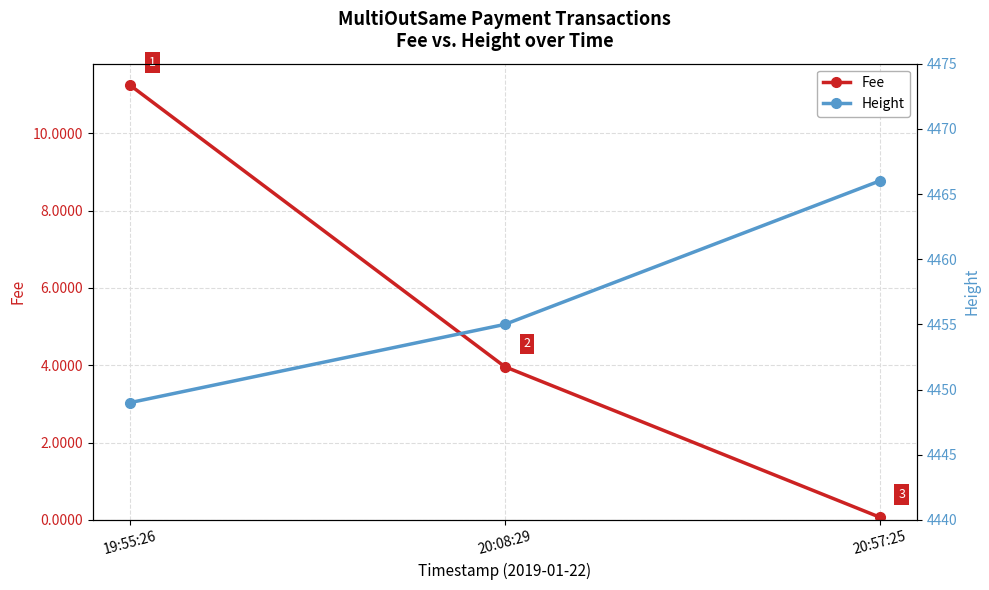

Rank the series at 20:57:25 from highest to lowest value.

Height, Fee